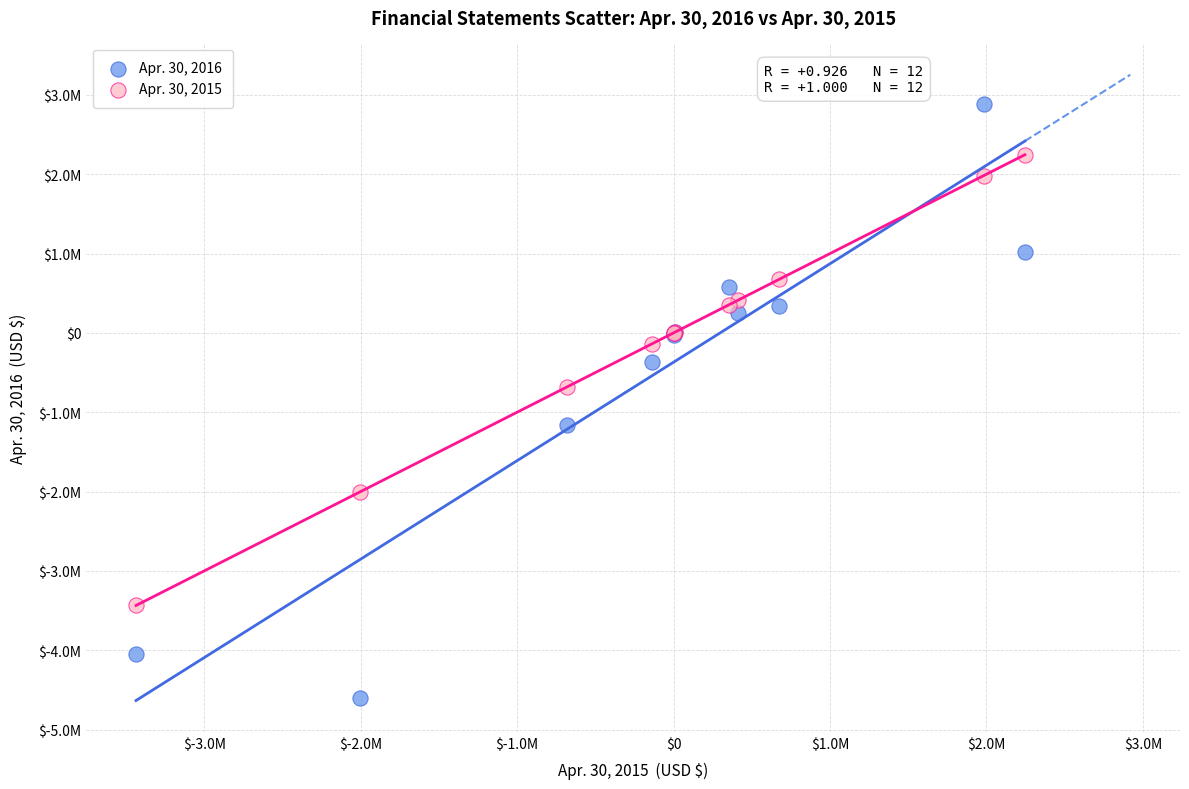

Which series contains the lowest Y value?

Apr. 30, 2016